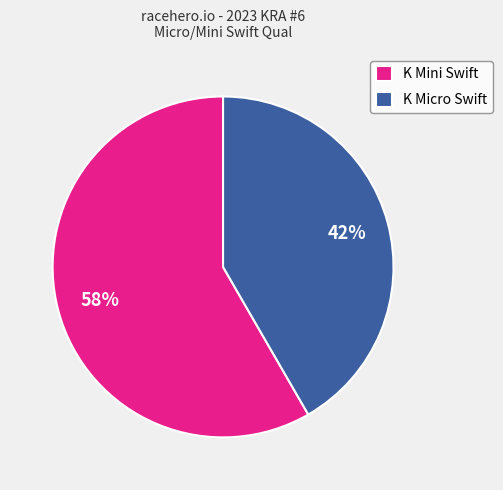

How many segments does this pie chart have?

2